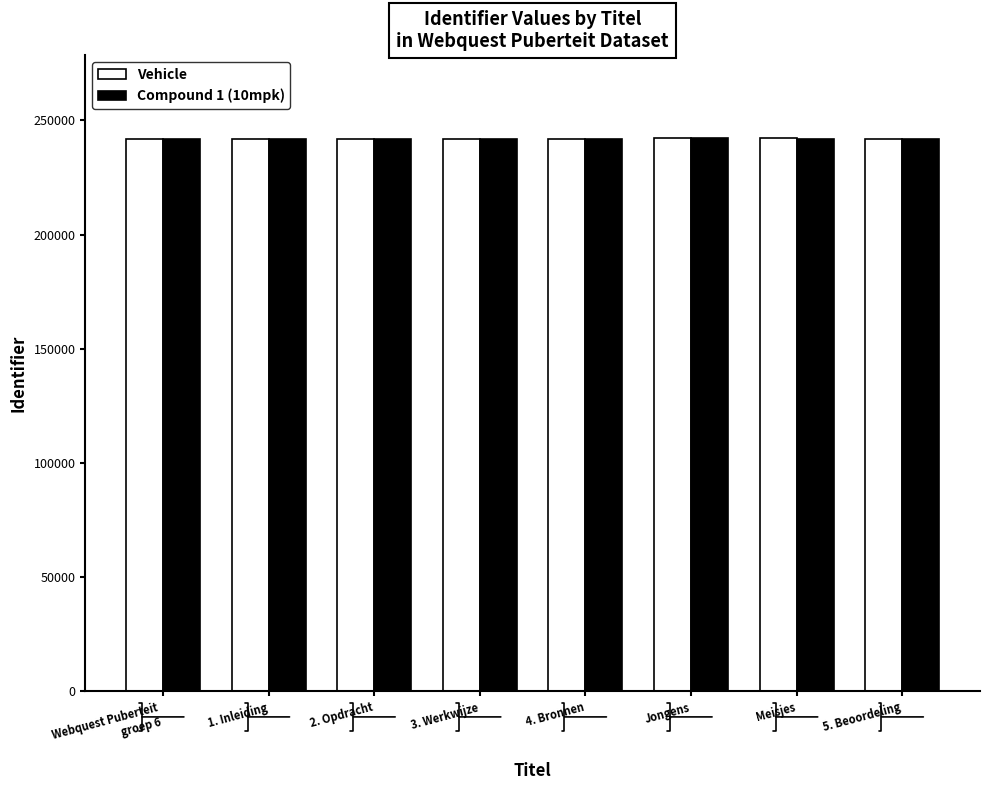

Which series has the largest range (max minus min)?

Vehicle